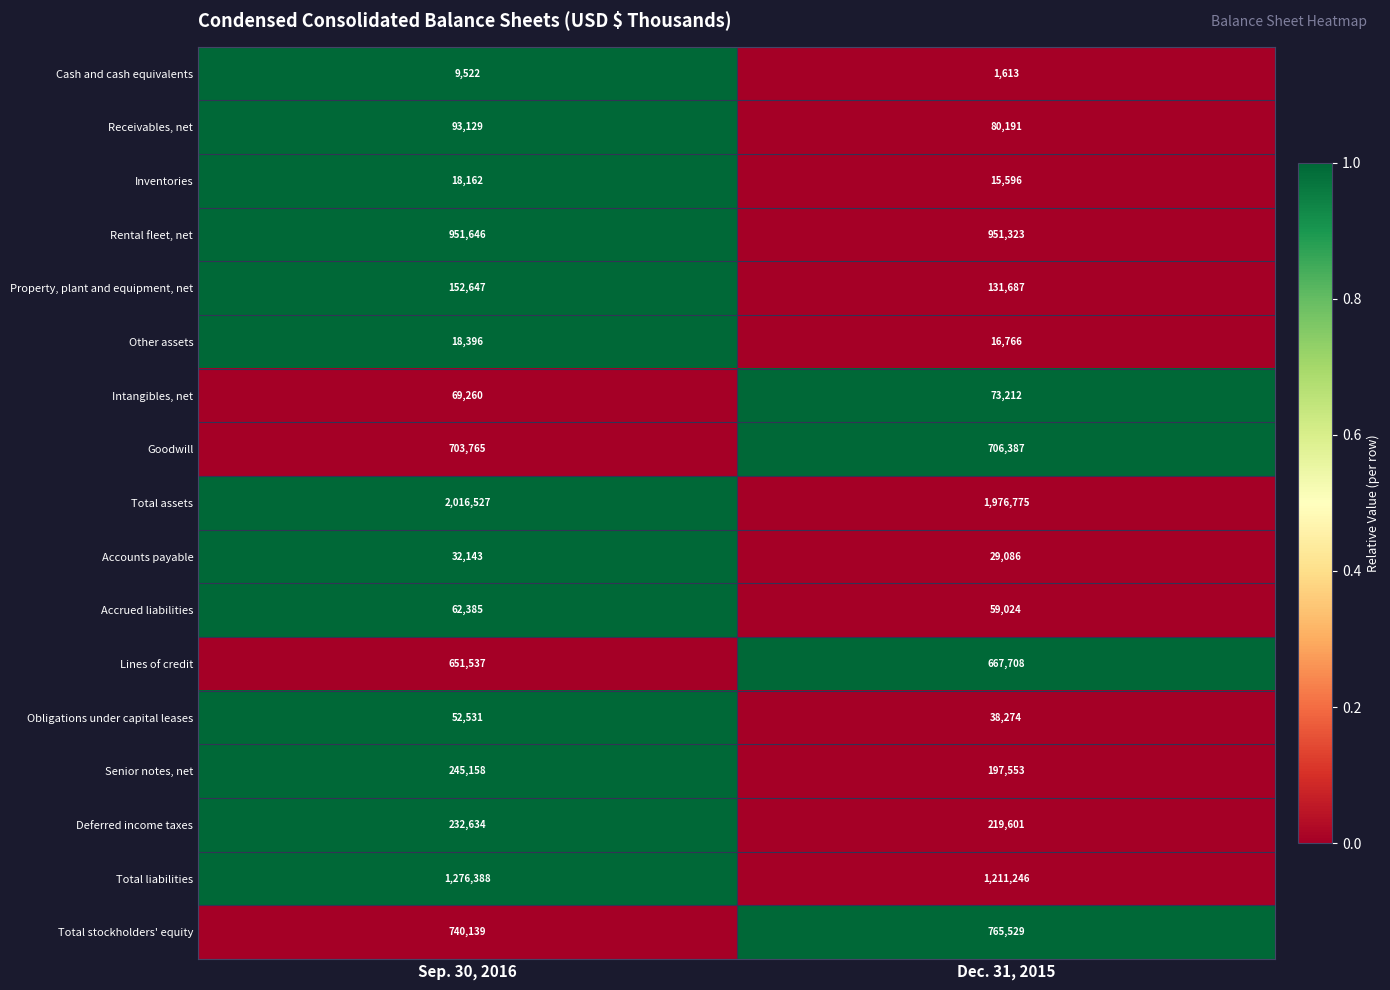

The Intangibles, net series shows 92099 at Sep. 30, 2016. True or false?

False